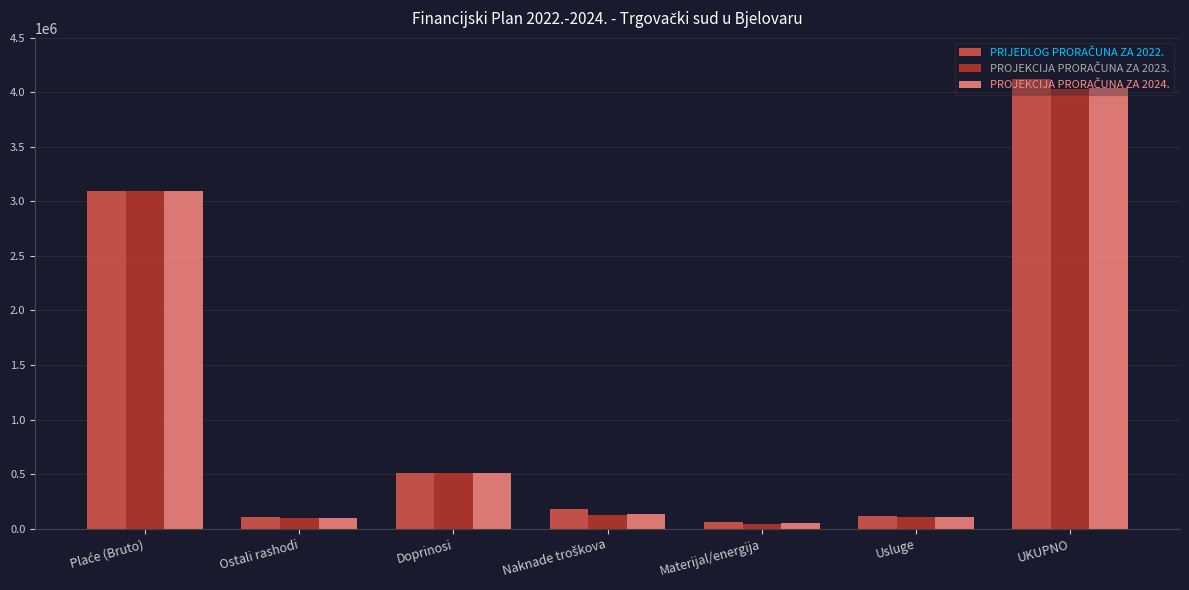

What is the spread (max minus min) of values at UKUPNO?

91800